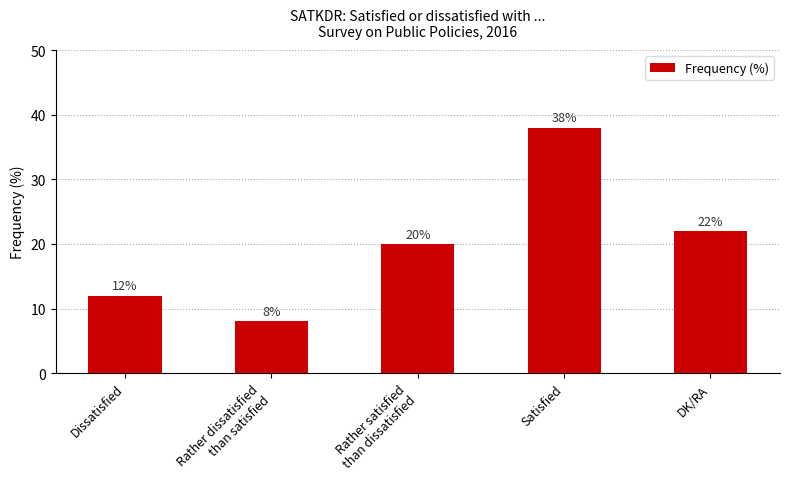

Rank the categories by value from lowest to highest.

Rather dissatisfied
than satisfied, Dissatisfied, Rather satisfied
than dissatisfied, DK/RA, Satisfied